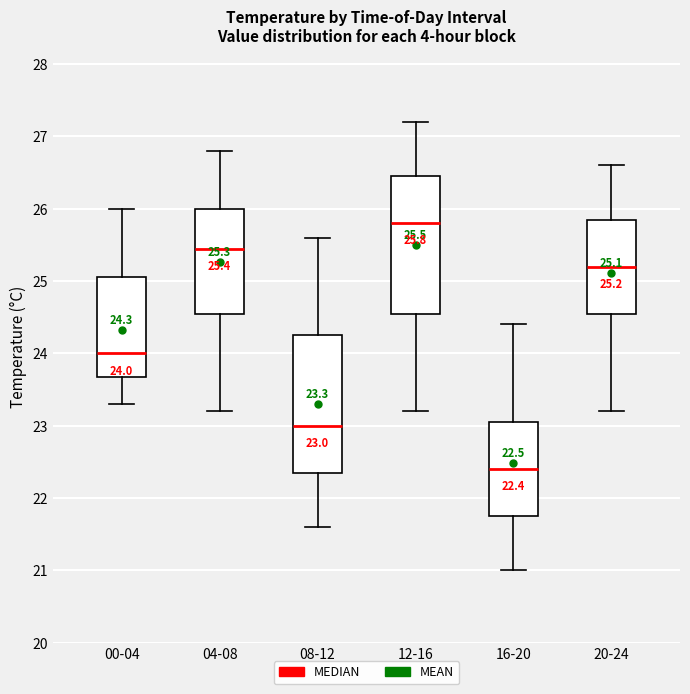

Which box has the highest median line?

12-16